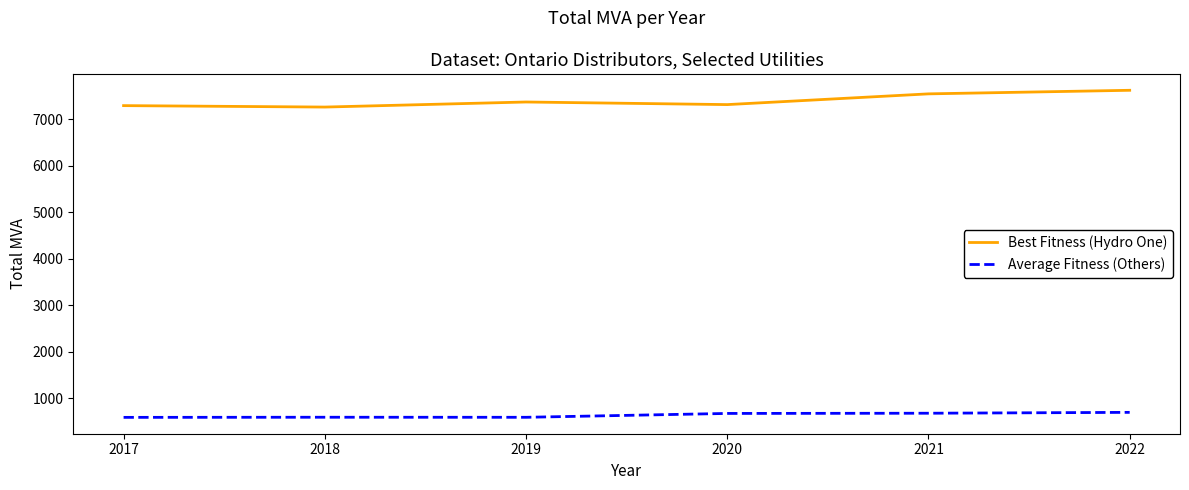

Does the chart have visible grid lines?

No